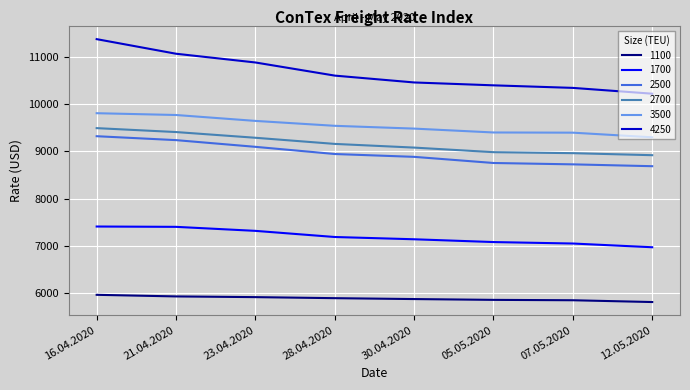

True or false: 4250 has more than 0 points higher than both neighbors.

False